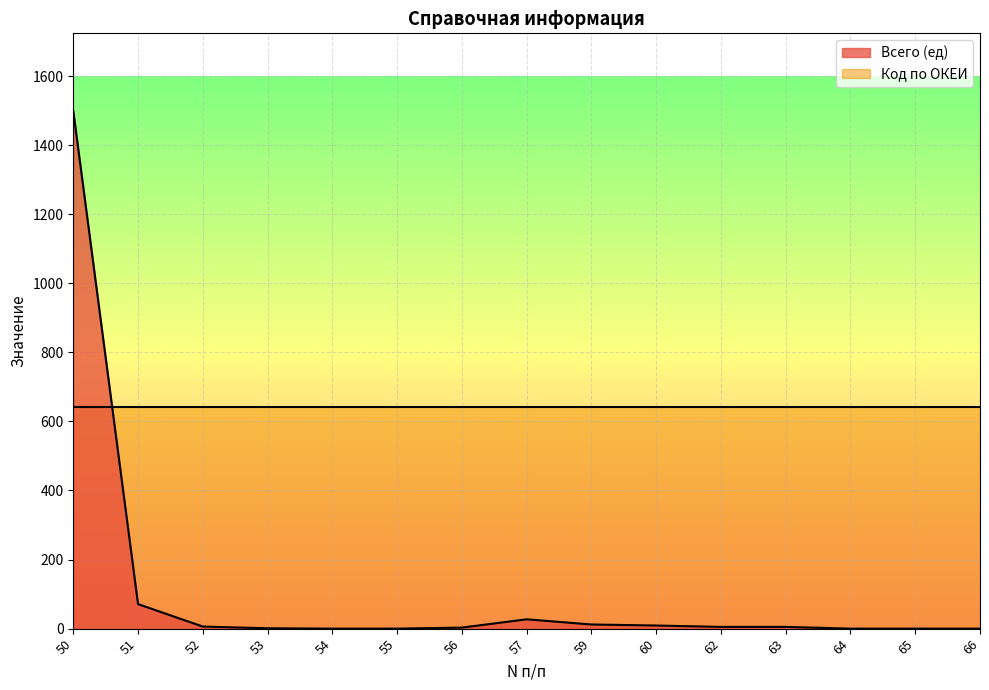

True or false: there are more than 0 points higher than both neighbors.

True